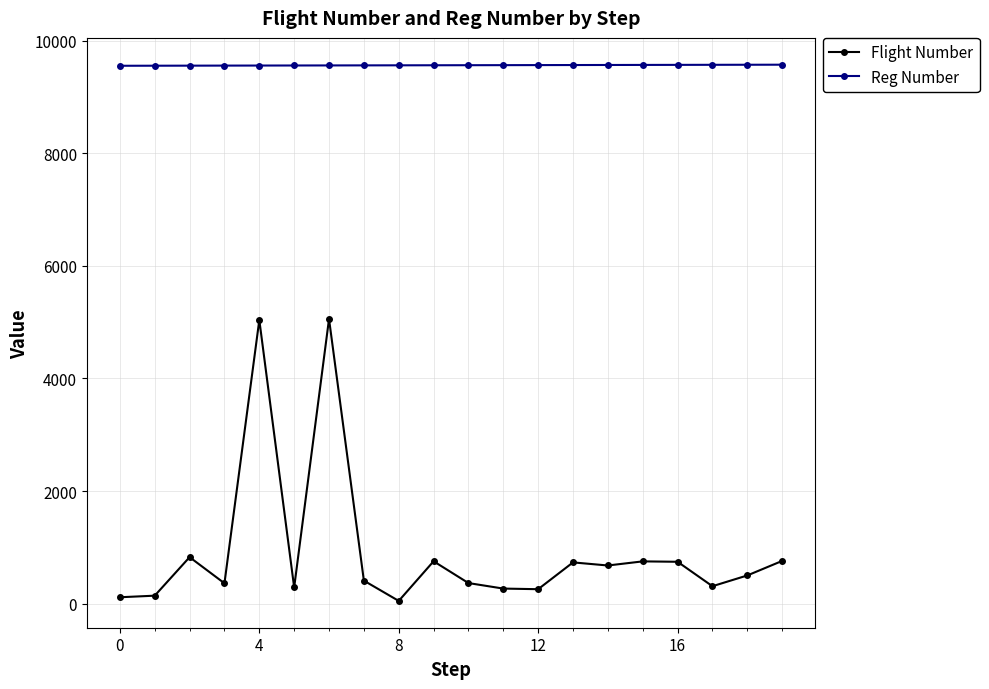

Which series has the largest total across all categories?

Reg Number